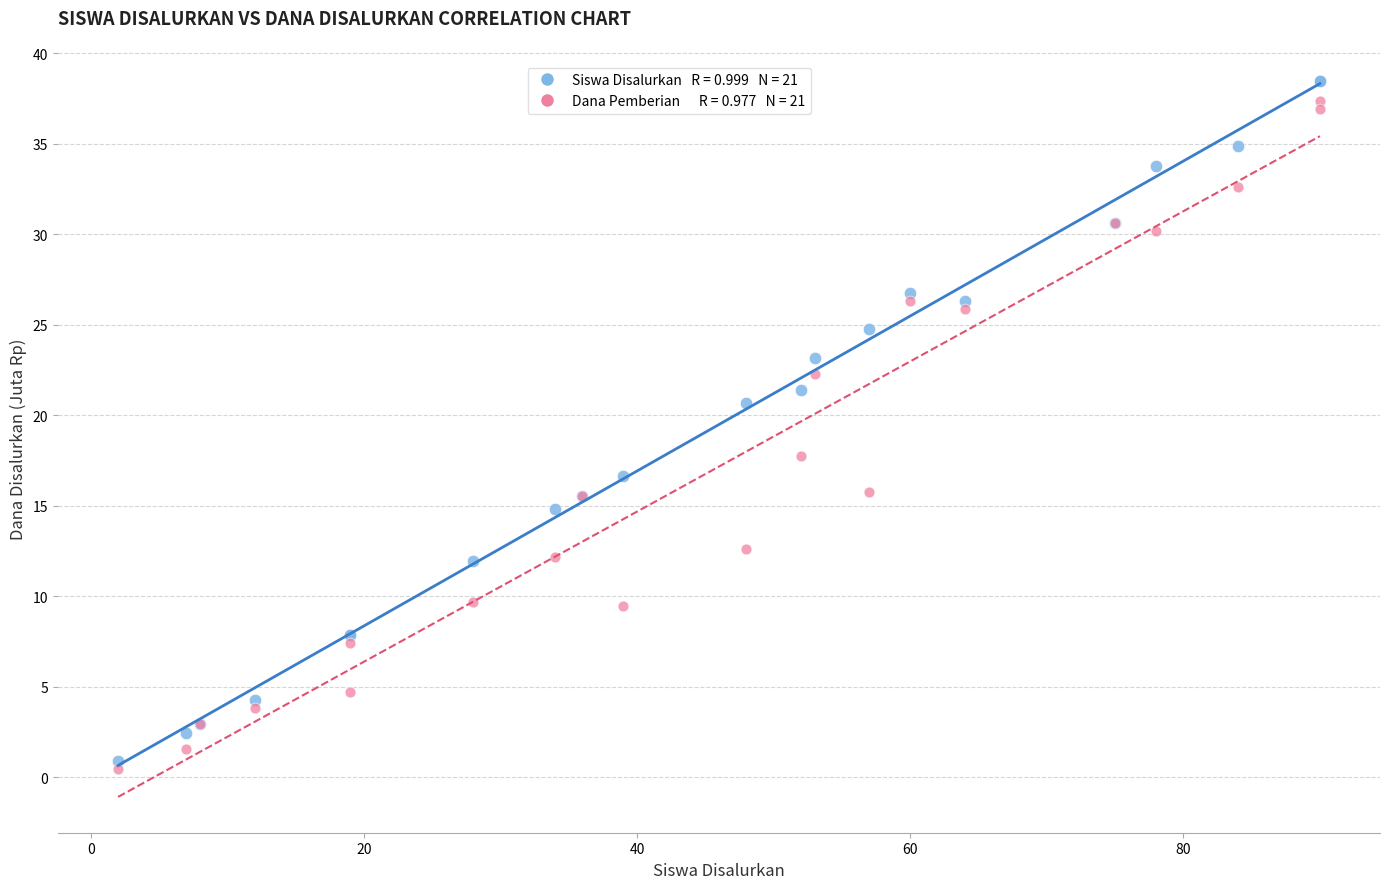

Across all series, what Y value is closest to 19?

17.8